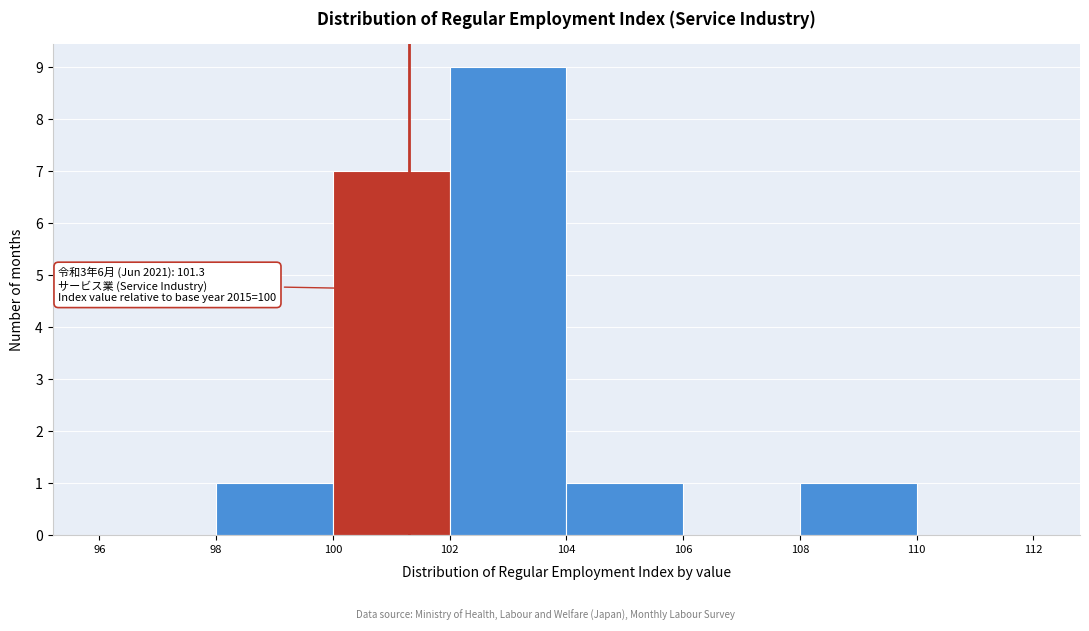

Over which range of the x-axis is the bar tallest?

102 to 104